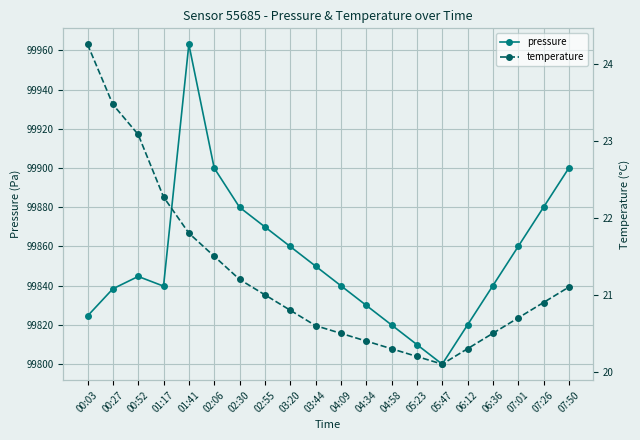

What is the difference between the highest and lowest values at 02:30?

99858.8